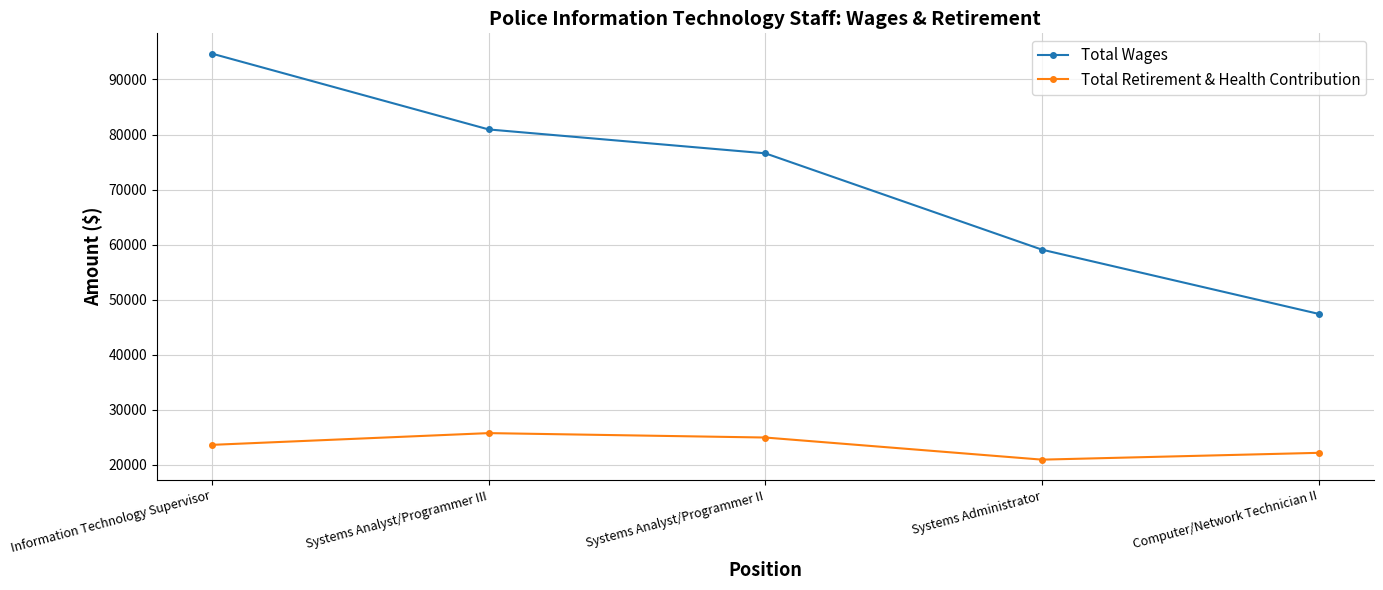

What is the spread (max minus min) of values at Computer/Network Technician II?

25237